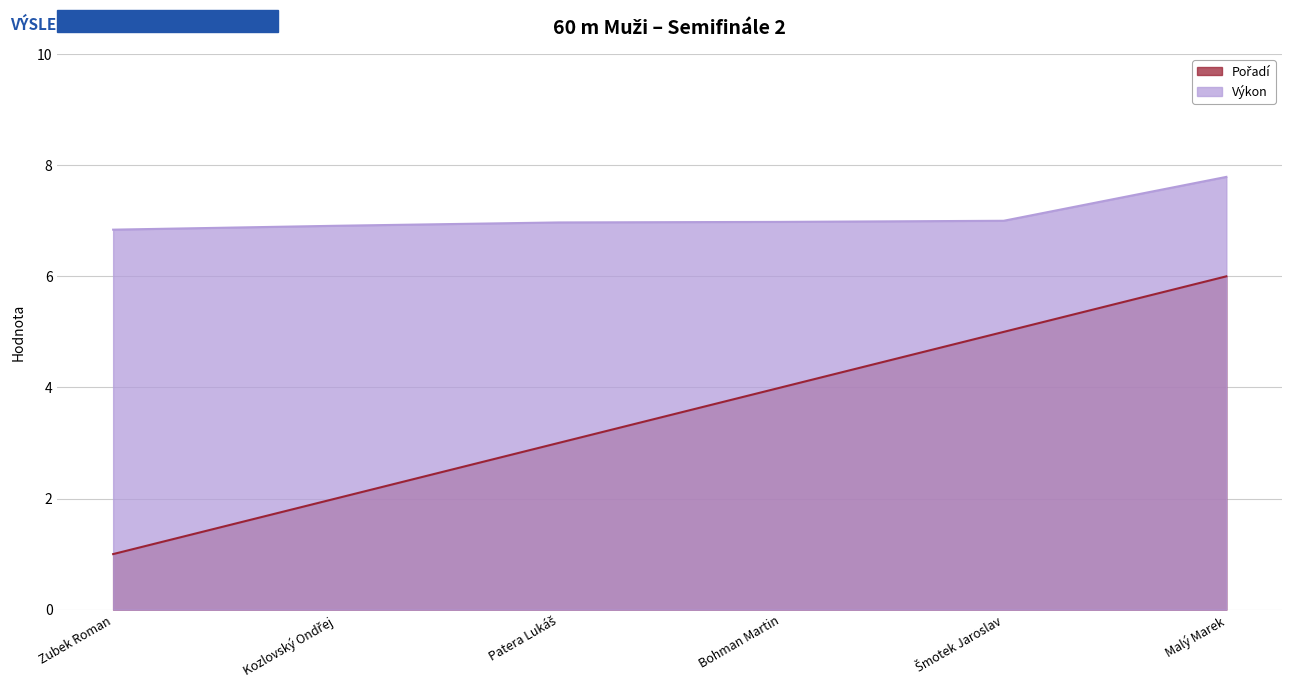

True or false: Pořadí has more than 0 points higher than both neighbors.

False